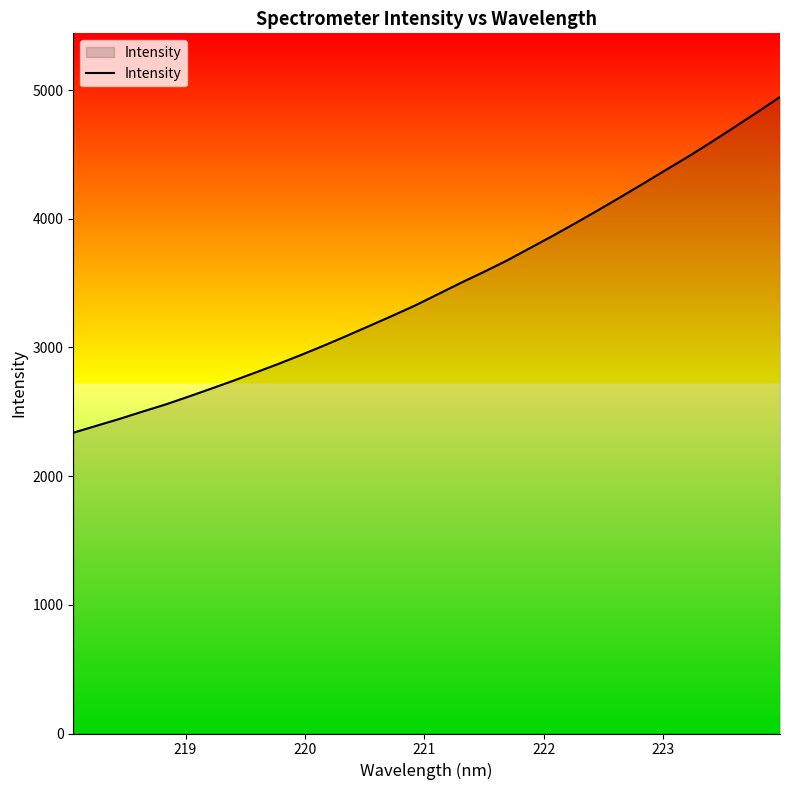

Reading right to left, extract all data points from this chart.

4946.1	4827.9	4711.9	4597.4	4486.2	4380.6	4273.7	4168.4	4065.3	3963.8	3865.0	3769.8	3674.3	3586.8	3502.6	3414.8	3327.4	3247.1	3169.0	3091.5	3015.5	2942.8	2872.8	2806.1	2740.5	2677.0	2614.6	2554.3	2499.4	2443.2	2390.4	2337.2